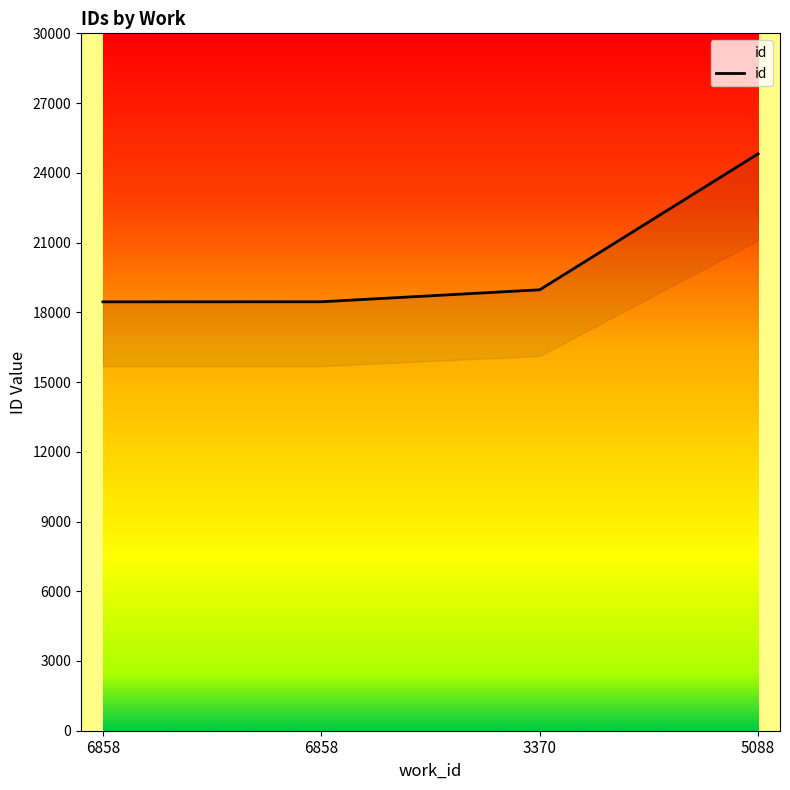

Where is the data nearest to the value 21634?

3370